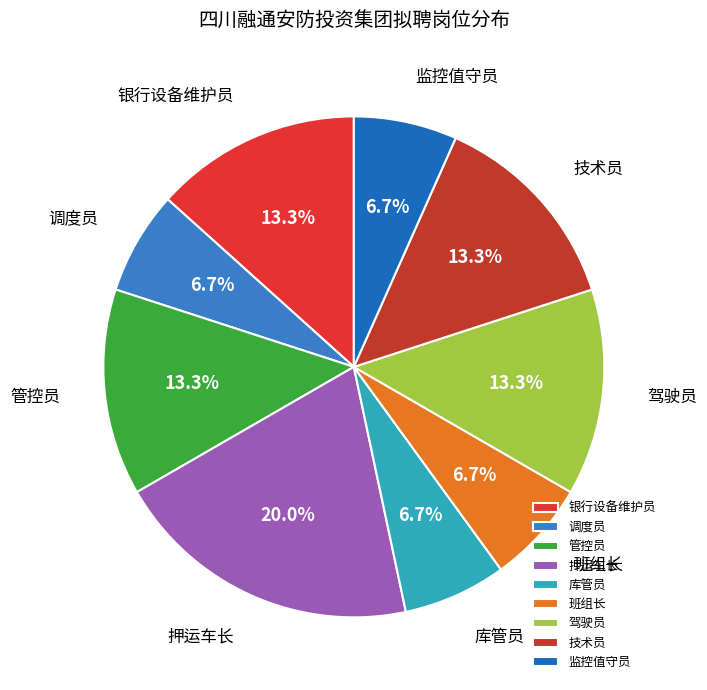

What is the ratio of the value at 班组长 to the value at 管控员?

0.5